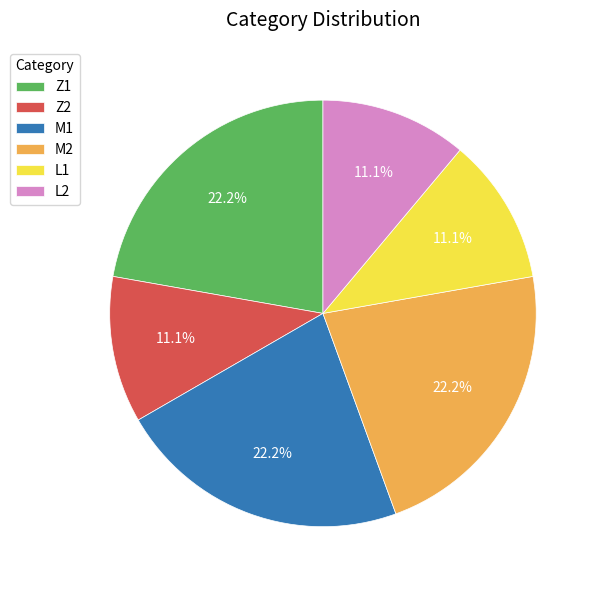

Between L2 and Z1, which is larger?

Z1